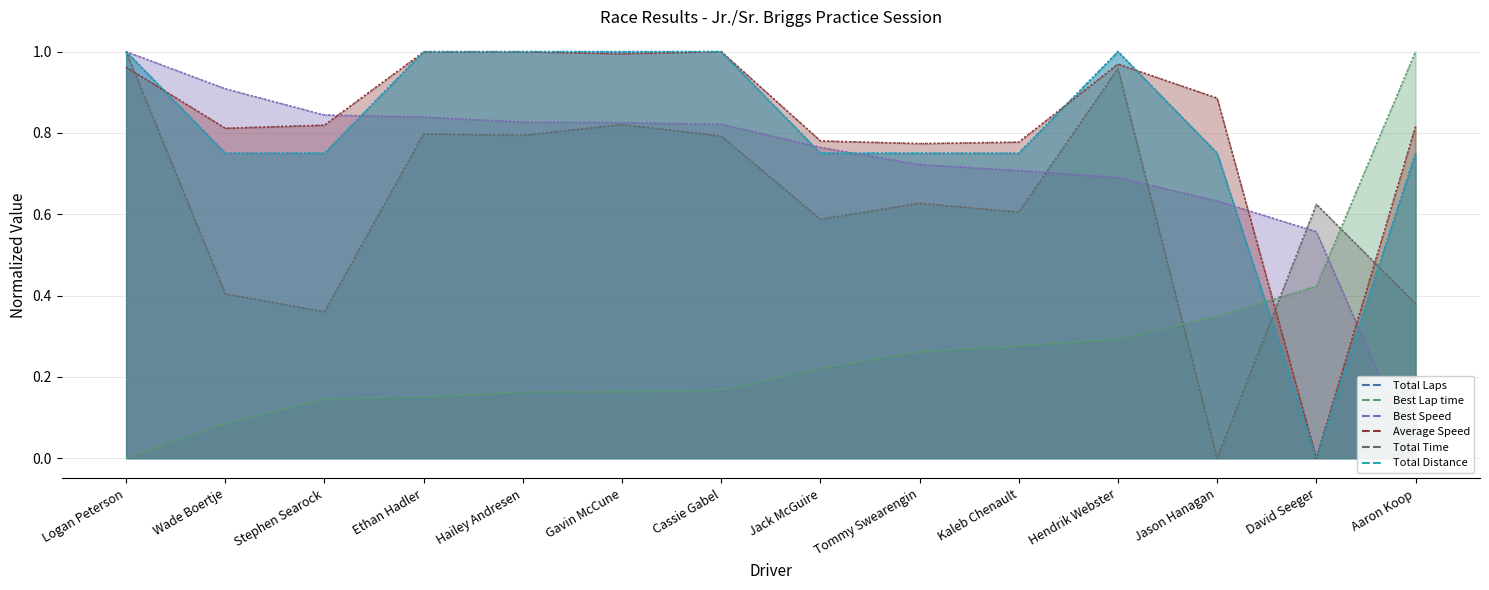

Which series changed the most between Stephen Searock and Gavin McCune?

Total Time